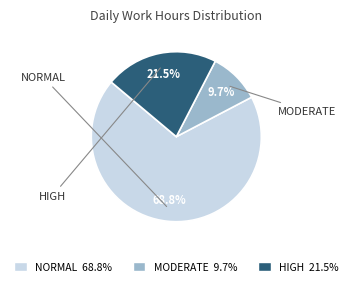

Is there a majority slice in this chart?

Yes